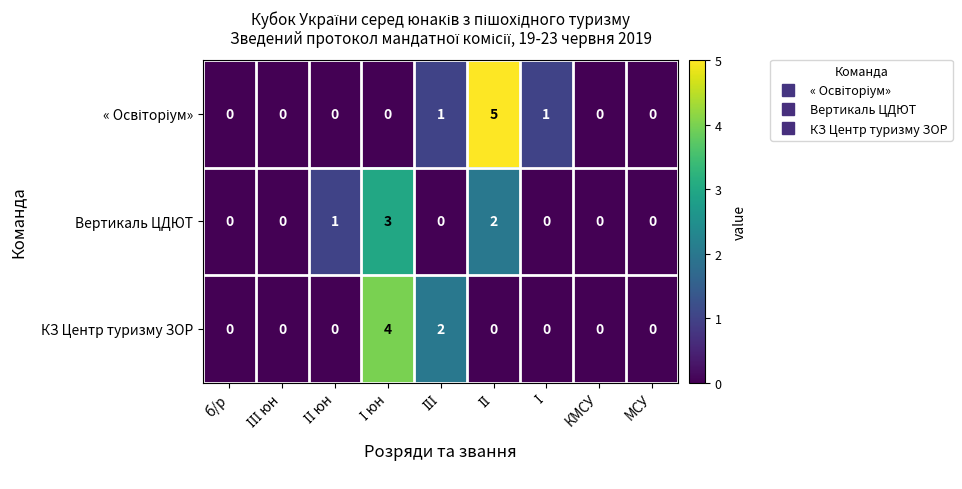

What is the difference between the maximum and minimum values in the КЗ Центр туризму ЗОР series?

4